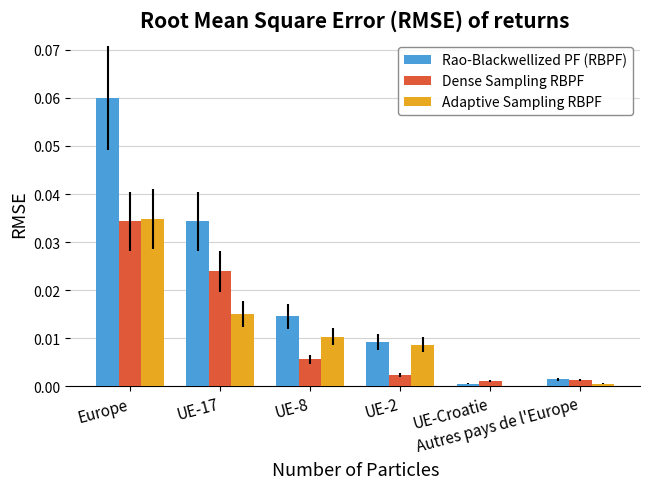

Which series has the largest total across all categories?

Rao-Blackwellized PF (RBPF)